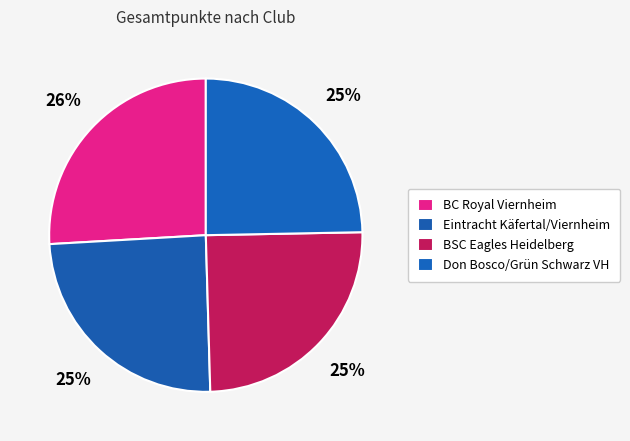

How many segments does this pie chart have?

4